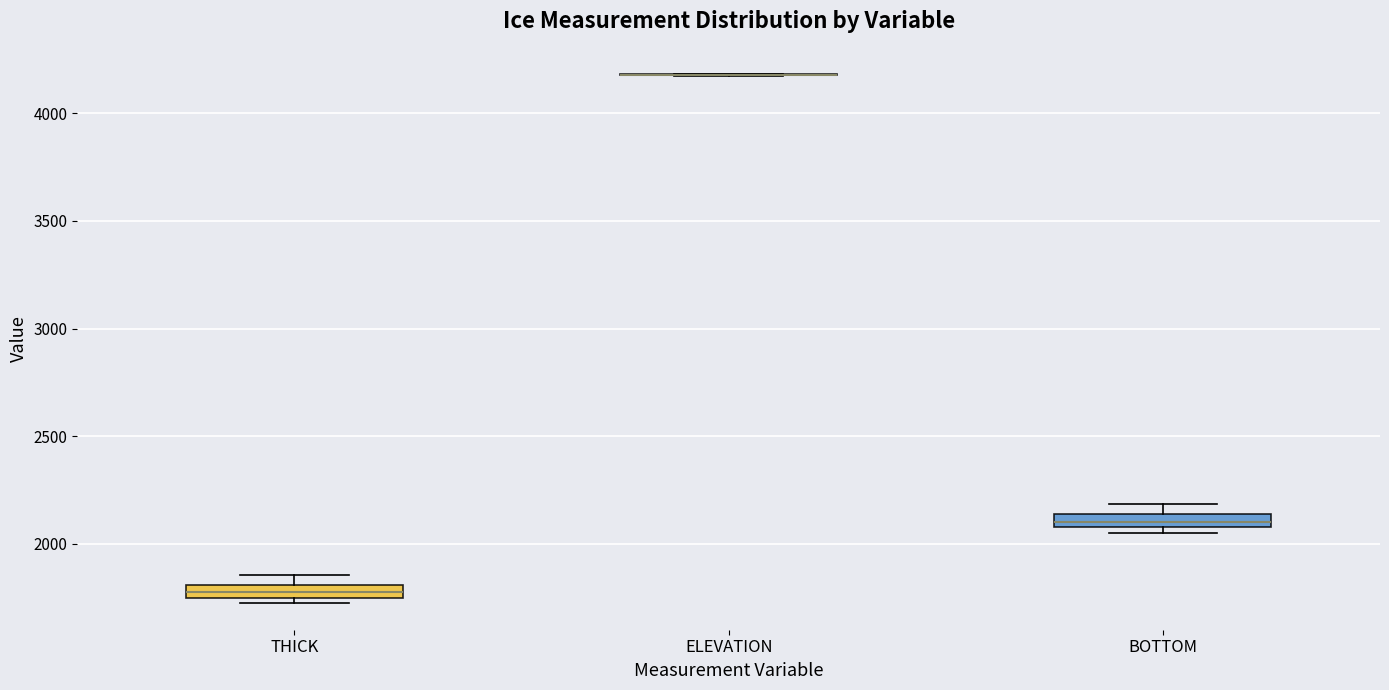

Where is the upper edge of the box for BOTTOM on the y-axis? The values are not printed on the chart, so give them approximately, as read against the axis.

2150